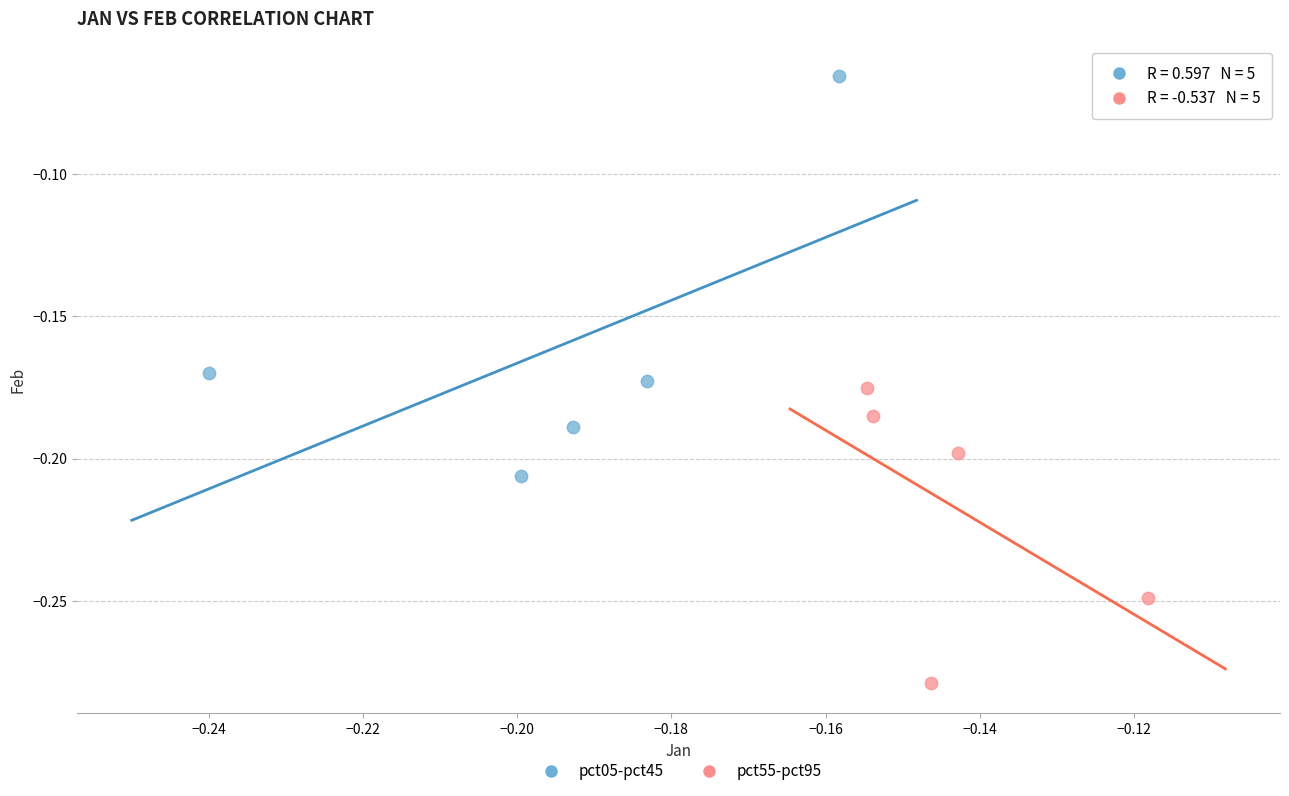

Which series contains the lowest Y value?

pct55-pct95